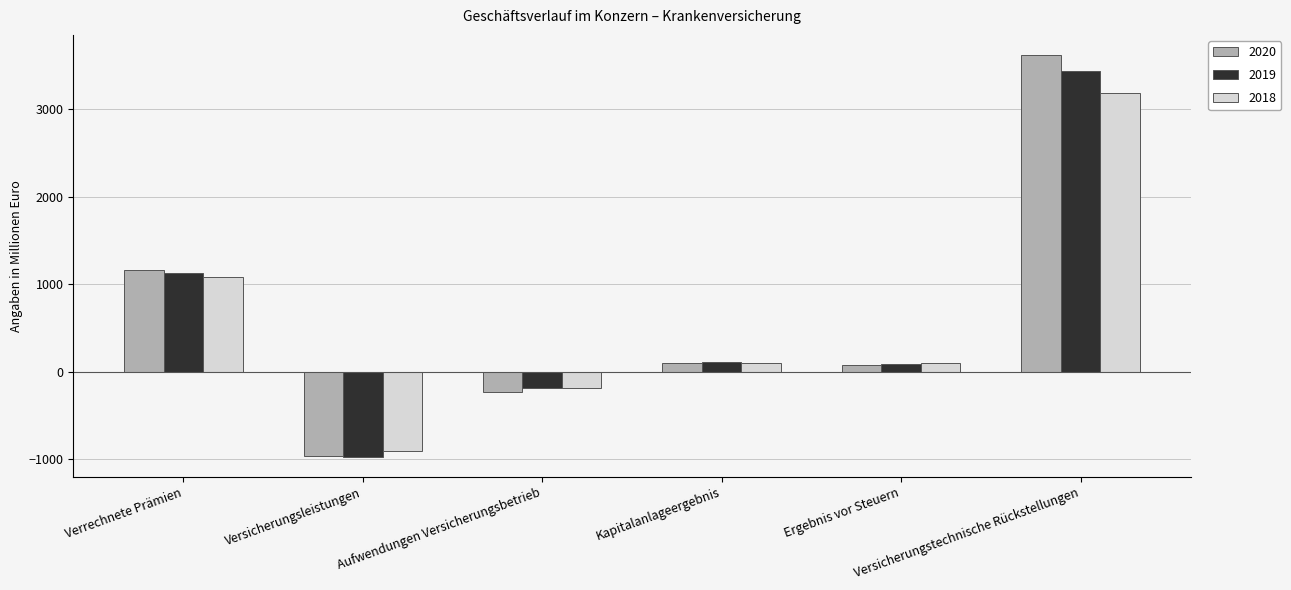

What is the lowest value of the 2020 series?

-963.1